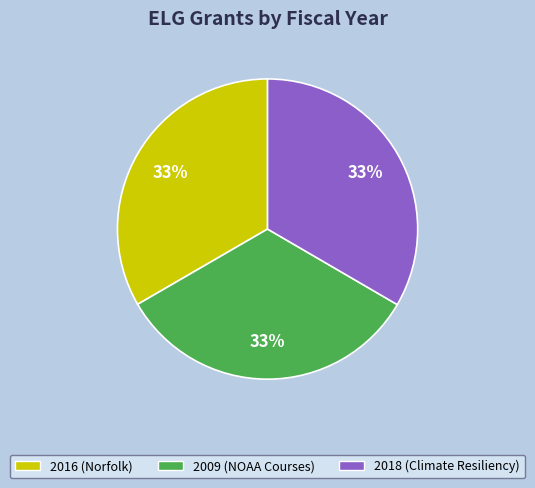

To the nearest percent, what is the average slice percentage?

33%